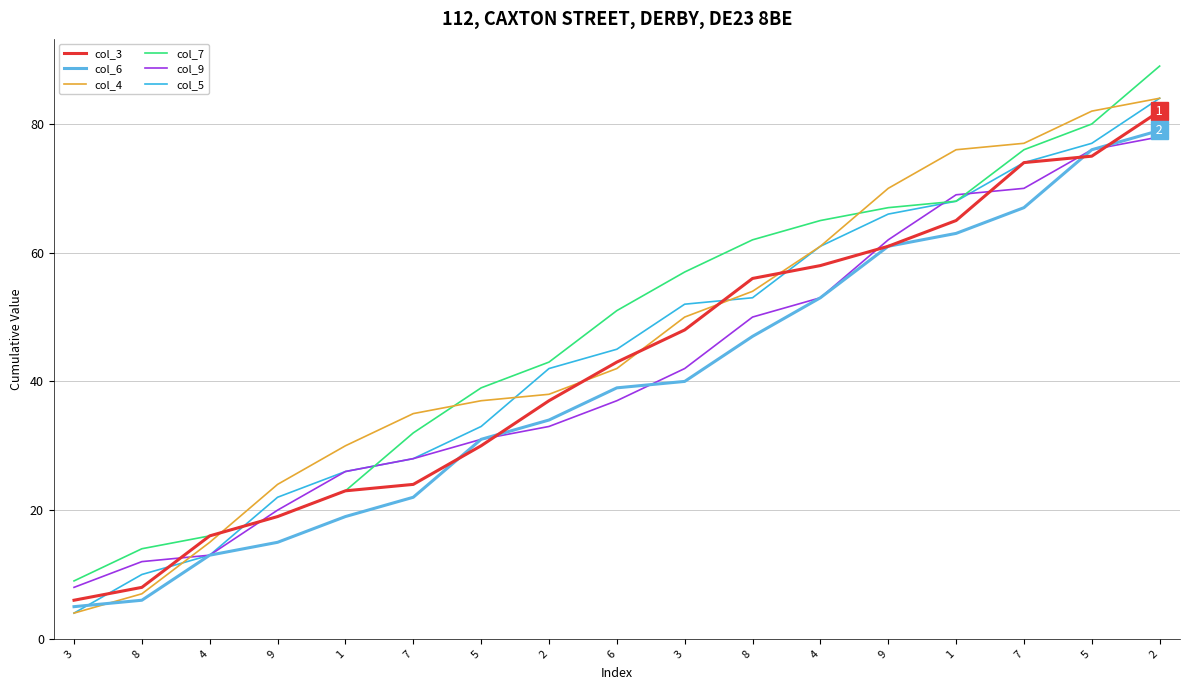

The value of col_3 at 3 is 80. True or false?

False